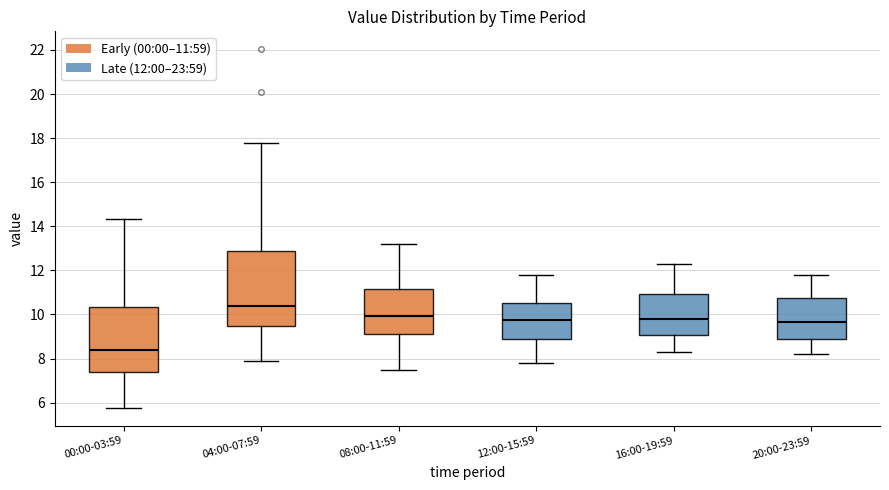

Which box is the tallest, from its lower edge to its upper edge?

04:00-07:59